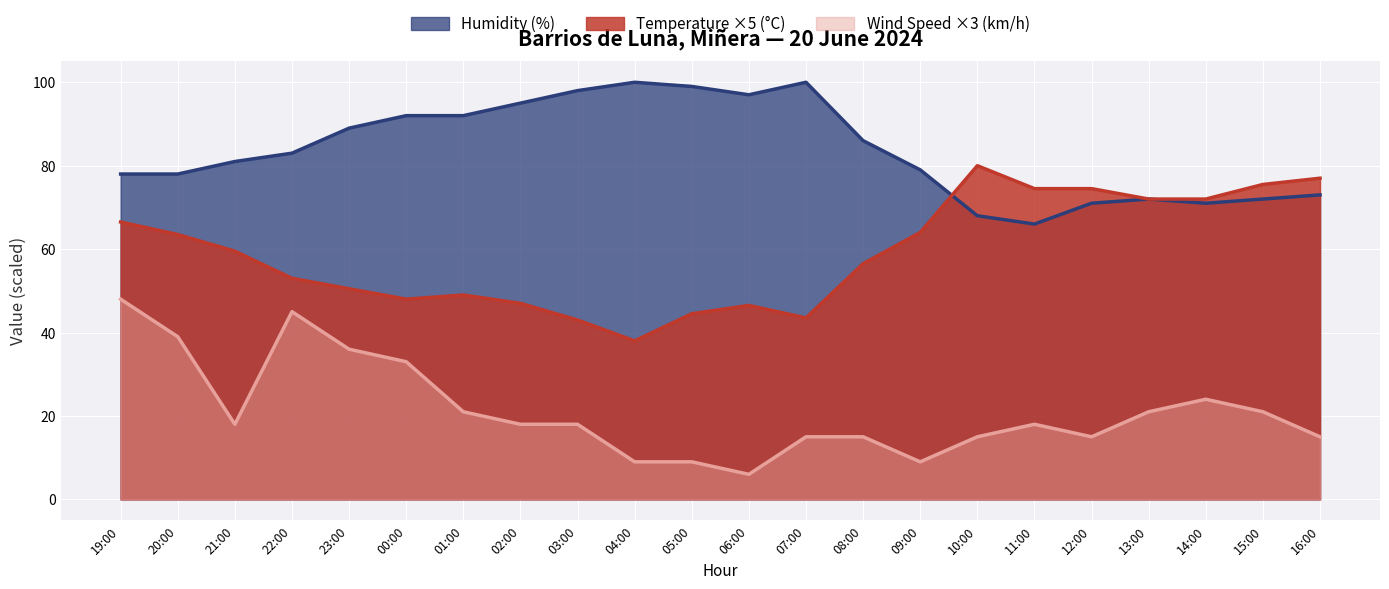

Which category has the lowest value in the Wind Speed (km/h) series?

06:00